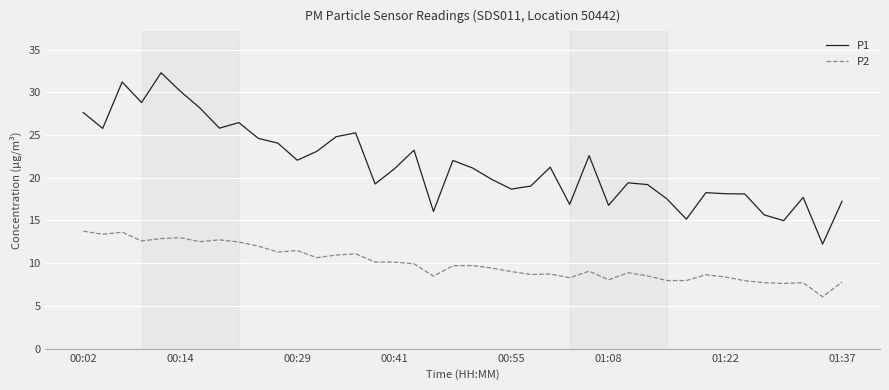

Which series has the largest total across all categories?

P1